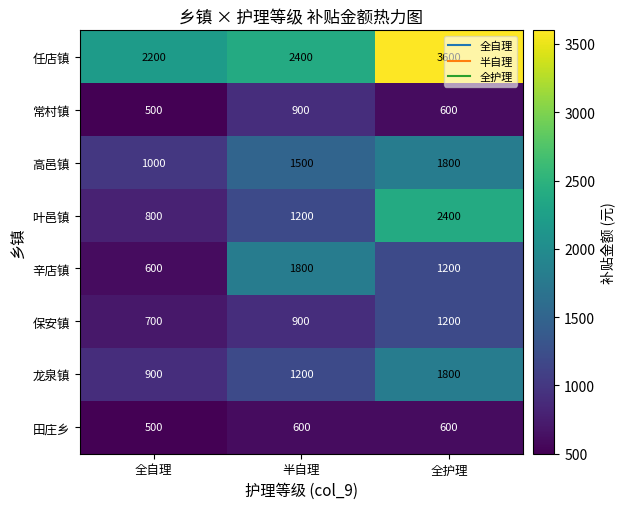

What is the spread (max minus min) of values at 全自理?

1700